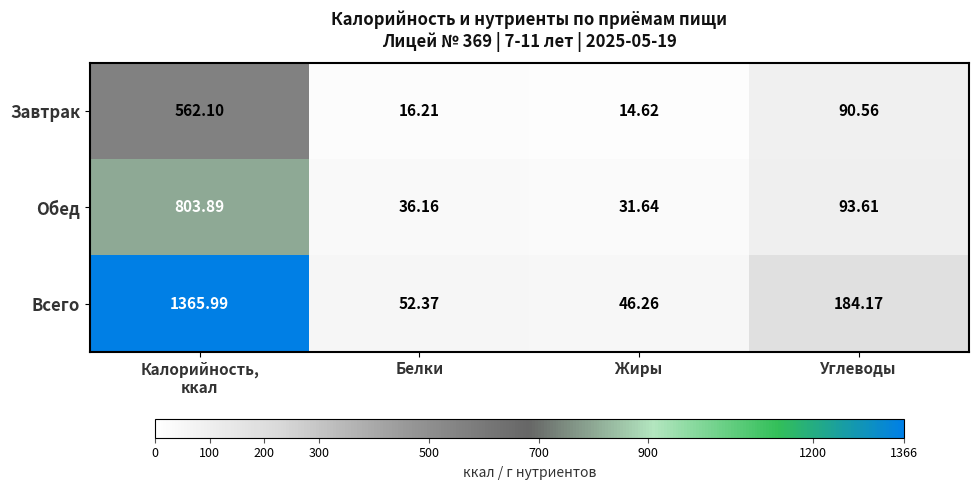

Which series has the largest range (max minus min)?

Всего